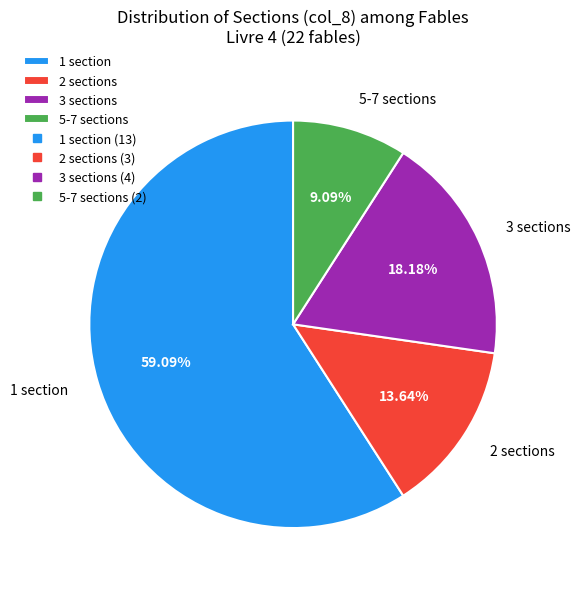

Do 2 sections and 3 sections together represent more than half of the pie?

No